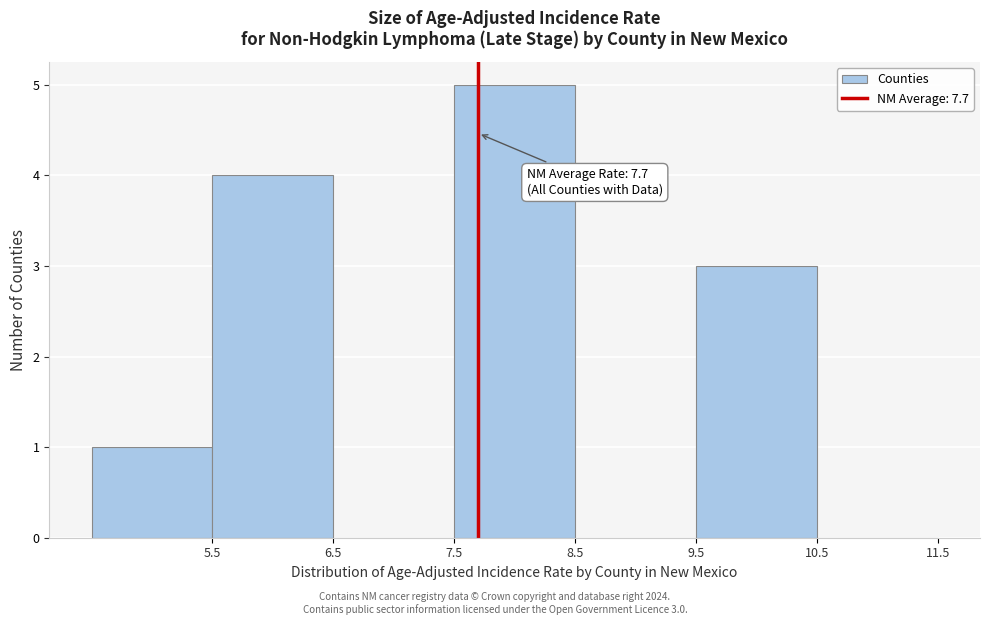

Over which range of the x-axis is the bar tallest?

7.5 to 8.5